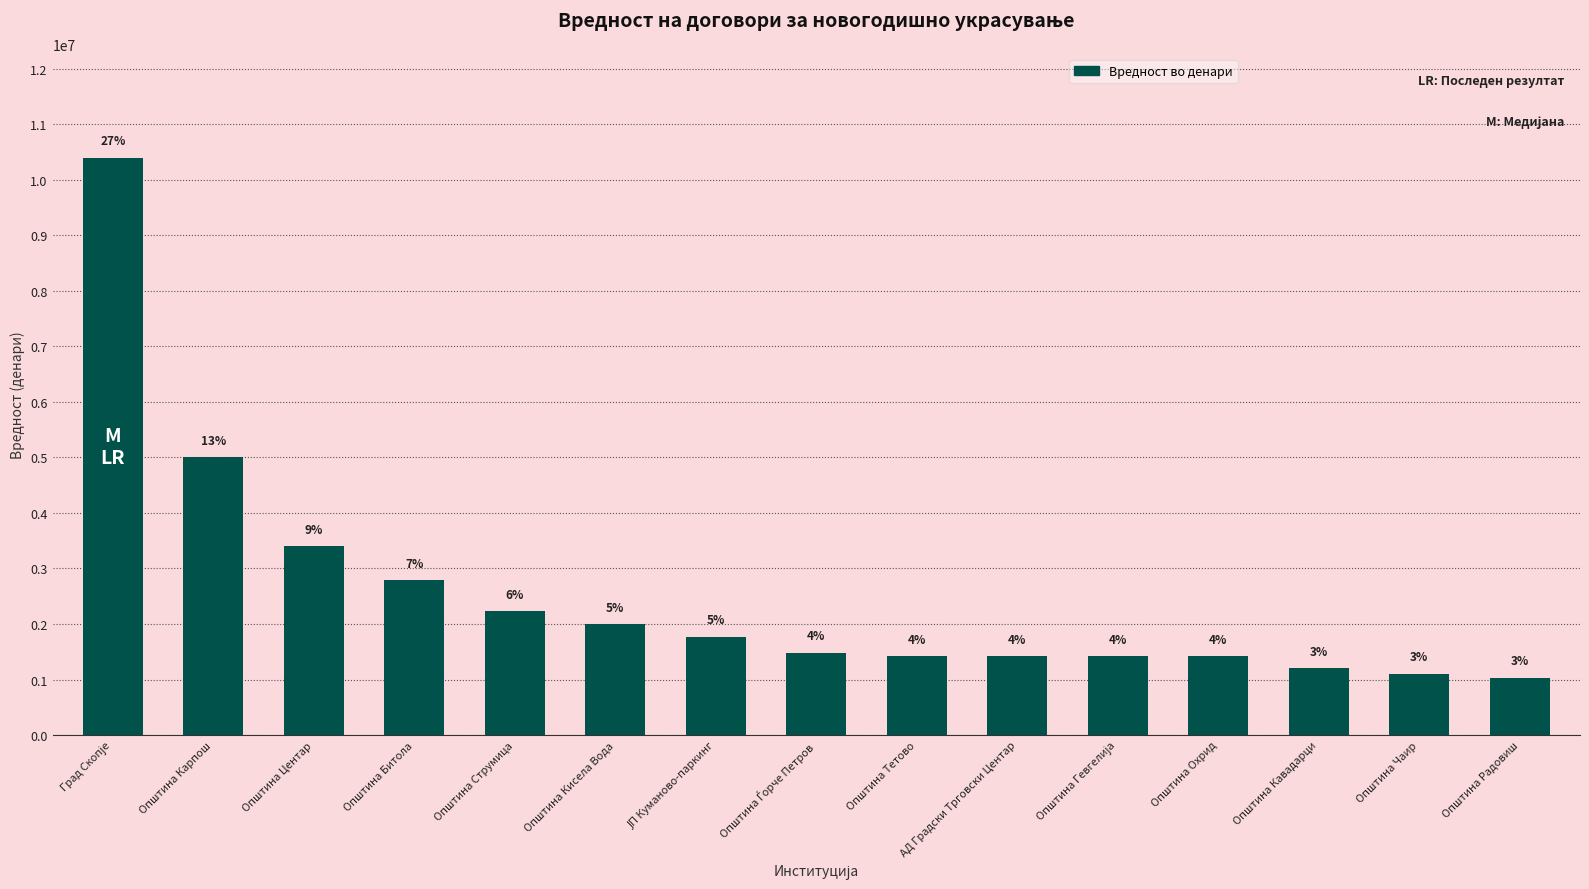

What is the value of the 9th bar from the left?

1416000